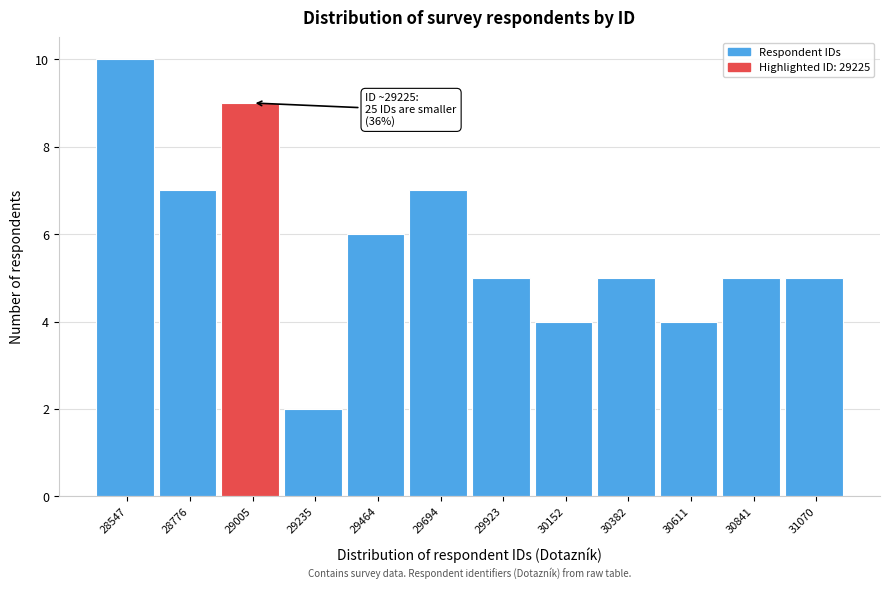

Reading left to right, transcribe all the data shown in this chart.

10	7	9	2	6	7	5	4	5	4	5	5